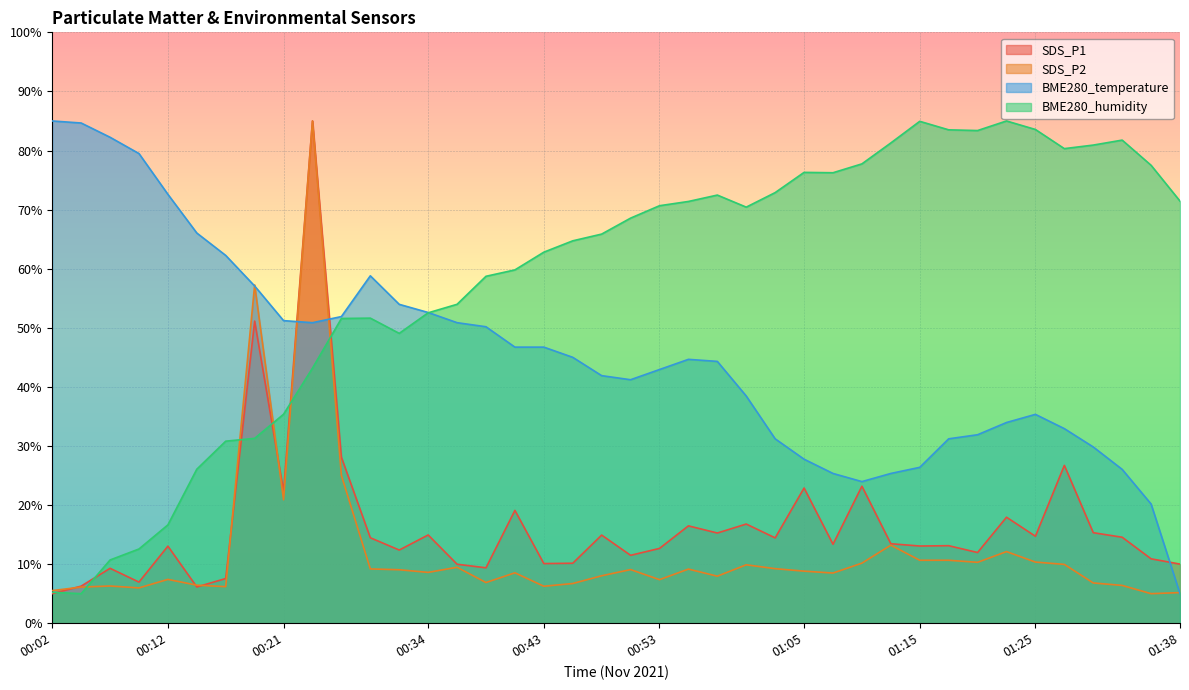

At how many categories does at least one series exceed 32?

40